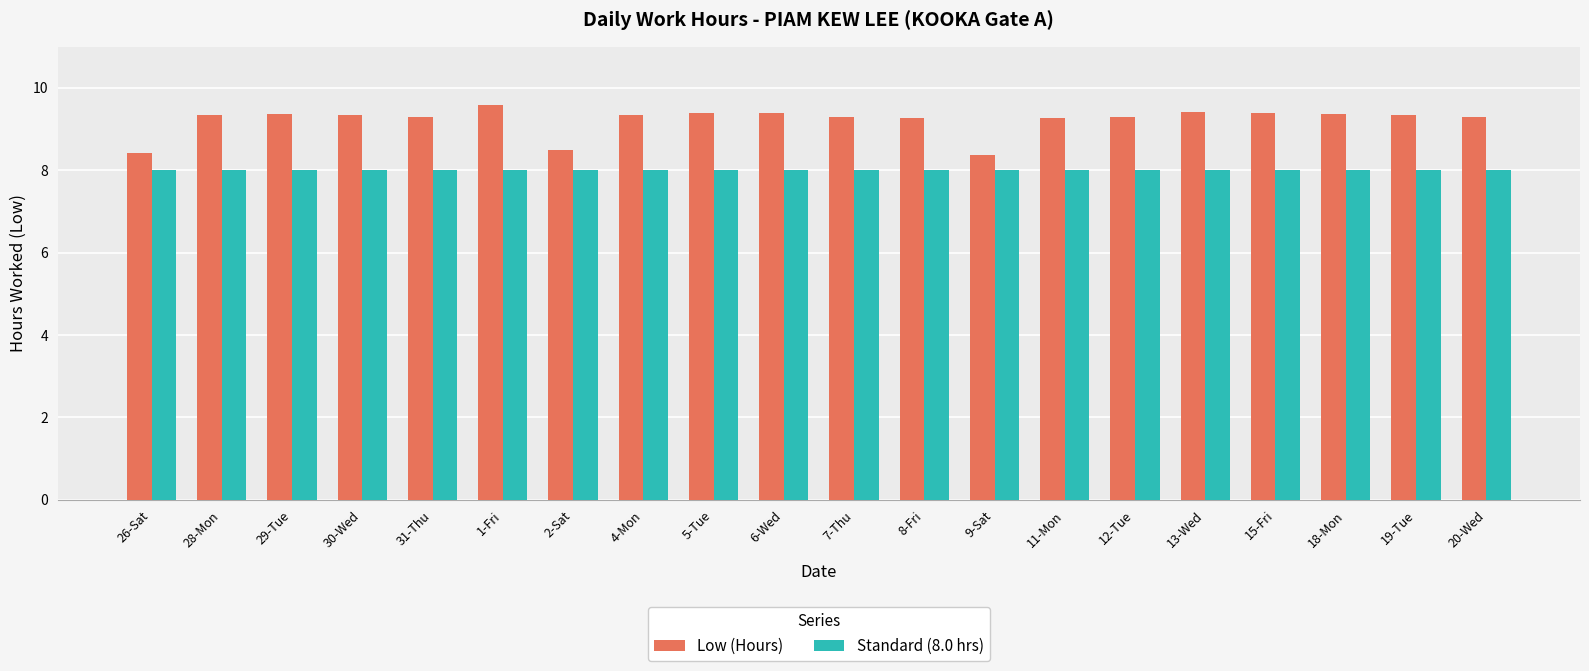

What is the spread (max minus min) of values at 7-Thu?

1.3